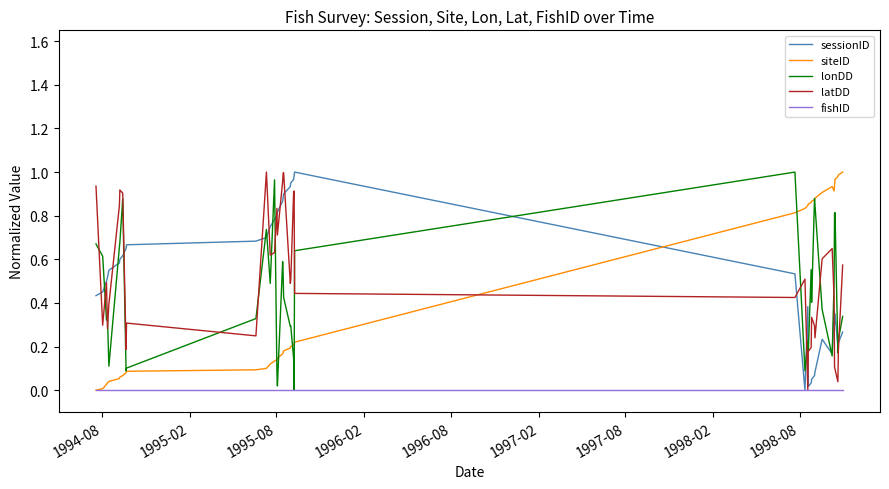

True or false: sessionID and siteID cross at least once.

True